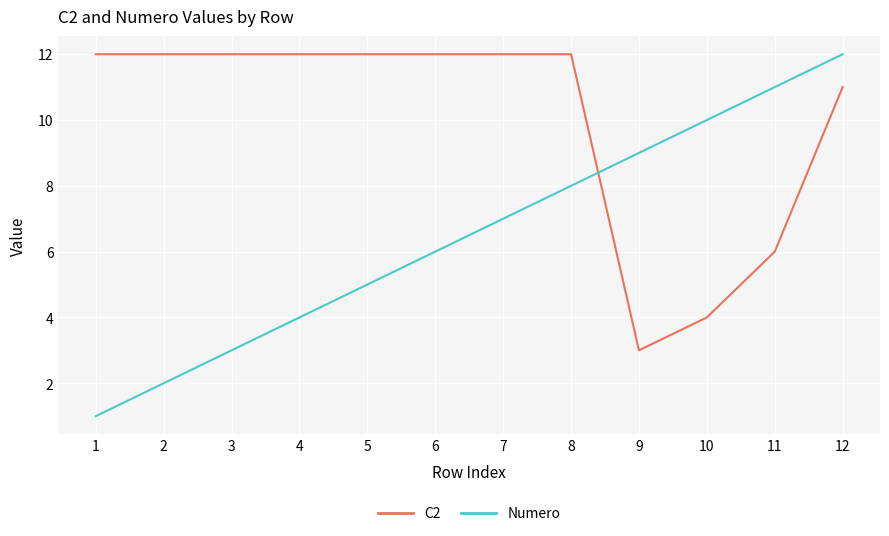

At 5, list the series in order from smallest to largest.

Numero, C2